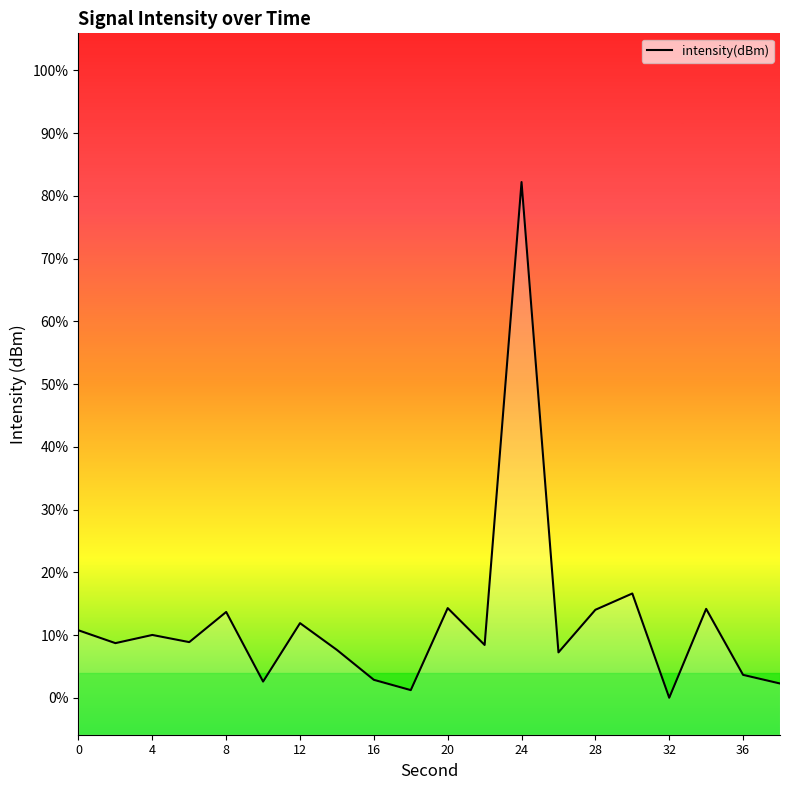

Where is the first local maximum?

4